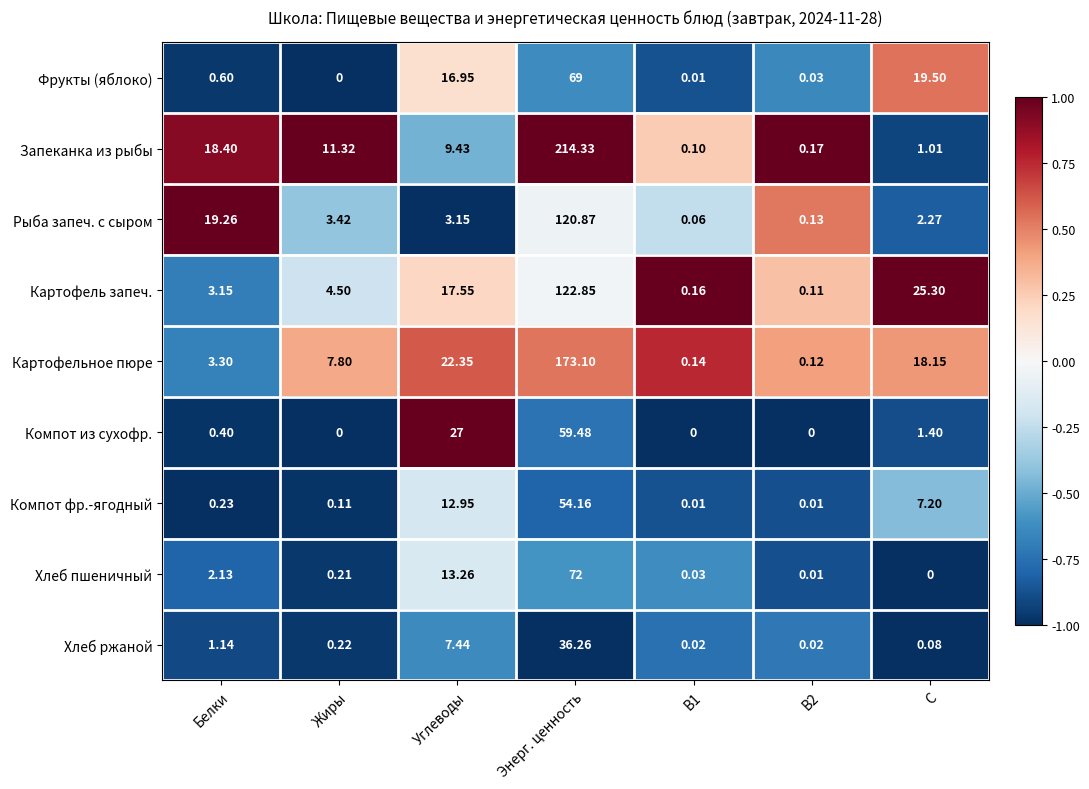

Which series has the largest total across all categories?

Запеканка из рыбы